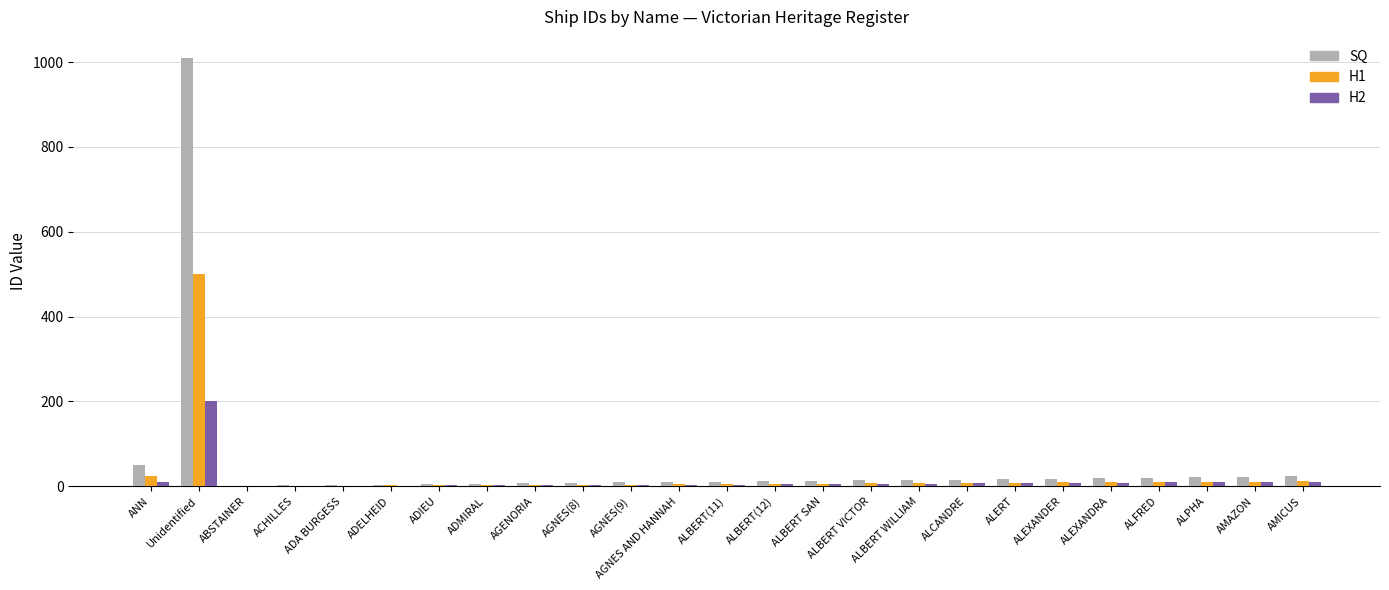

What are all the series names shown in the legend?

SQ, H1, H2